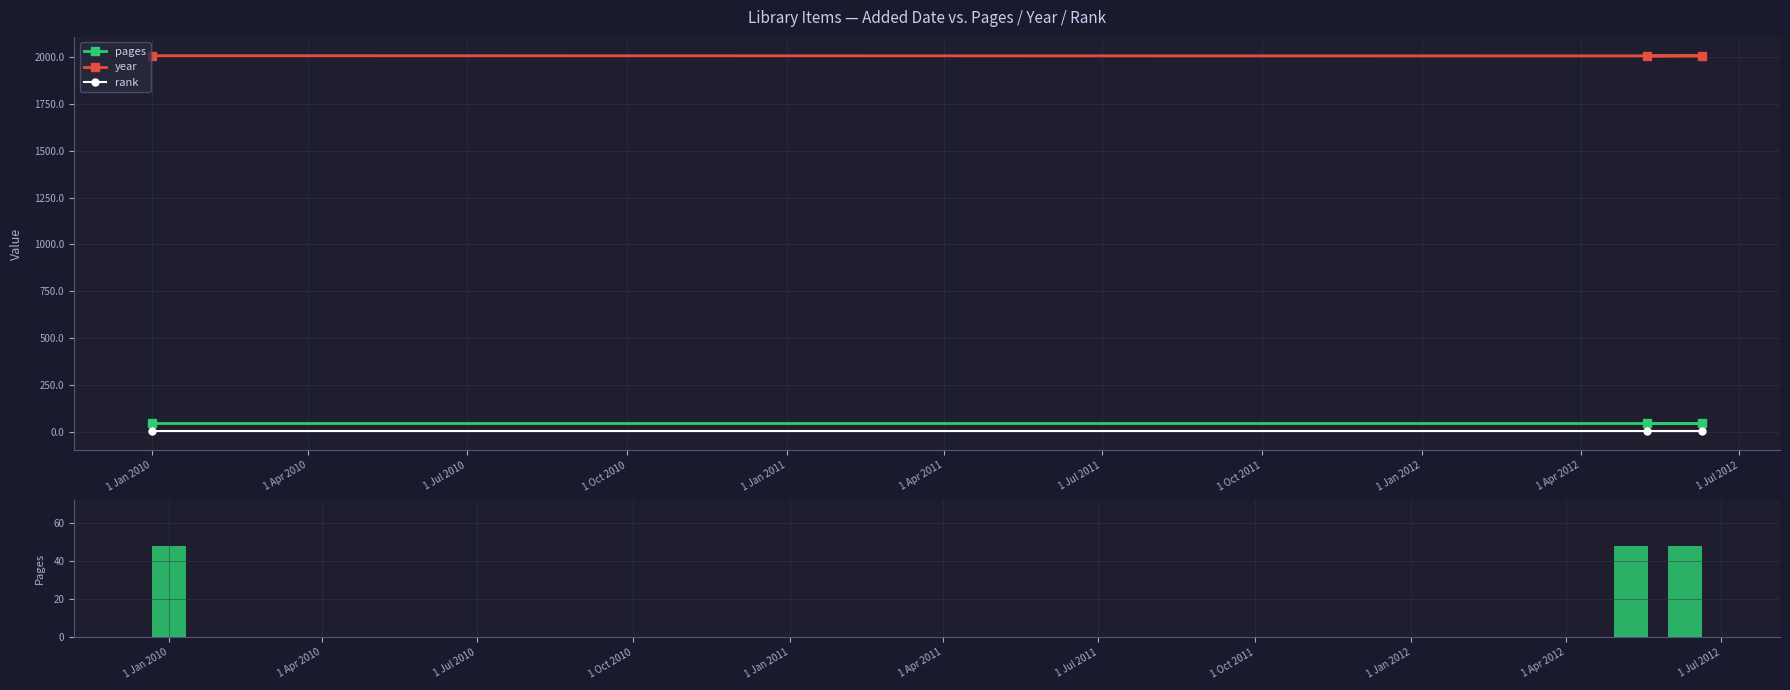

What is the sum of all rank values?

3